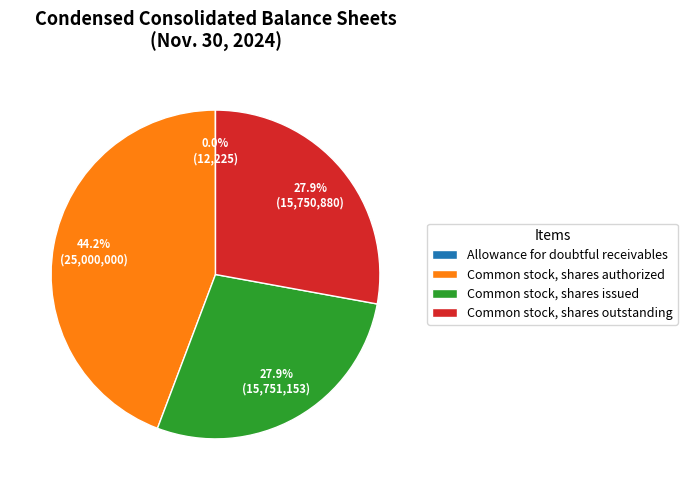

To the nearest percent, what portion does Common stock, shares outstanding represent?

28%